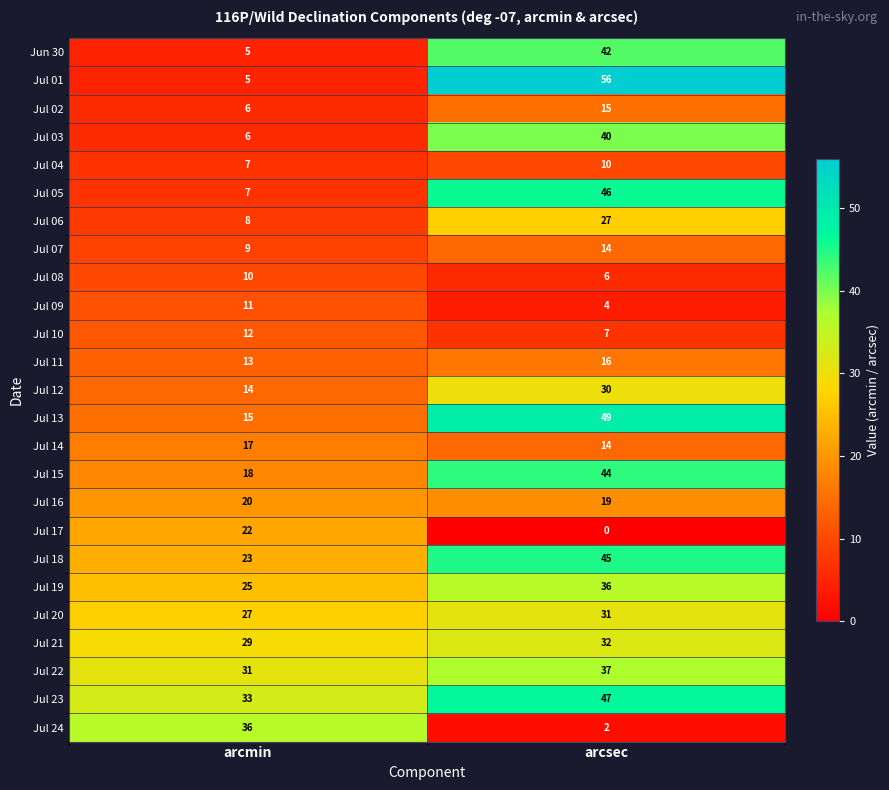

What is the total value across all series at arcmin?

409